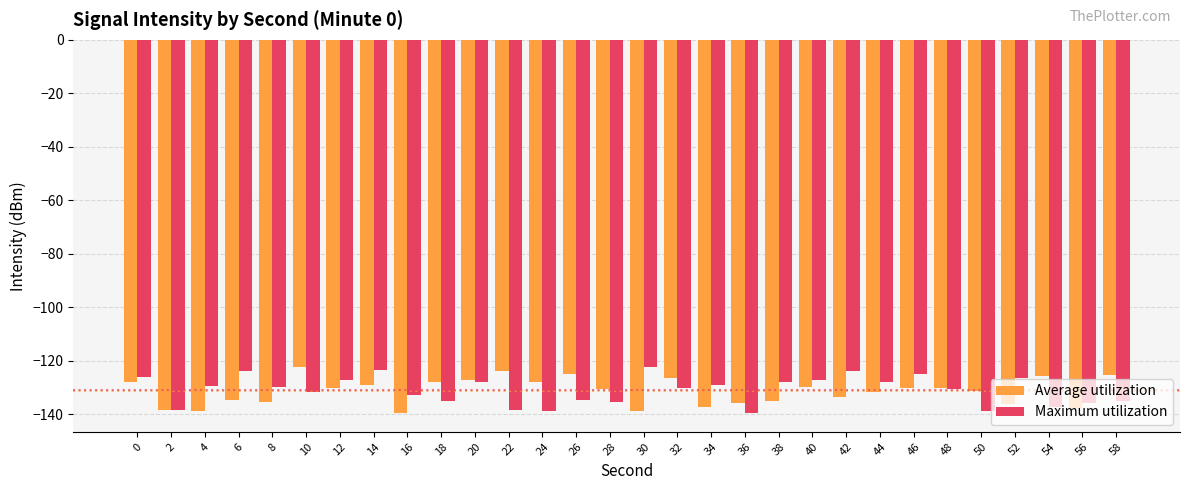

Is it true that Maximum utilization equals -76.3 at 32?

False